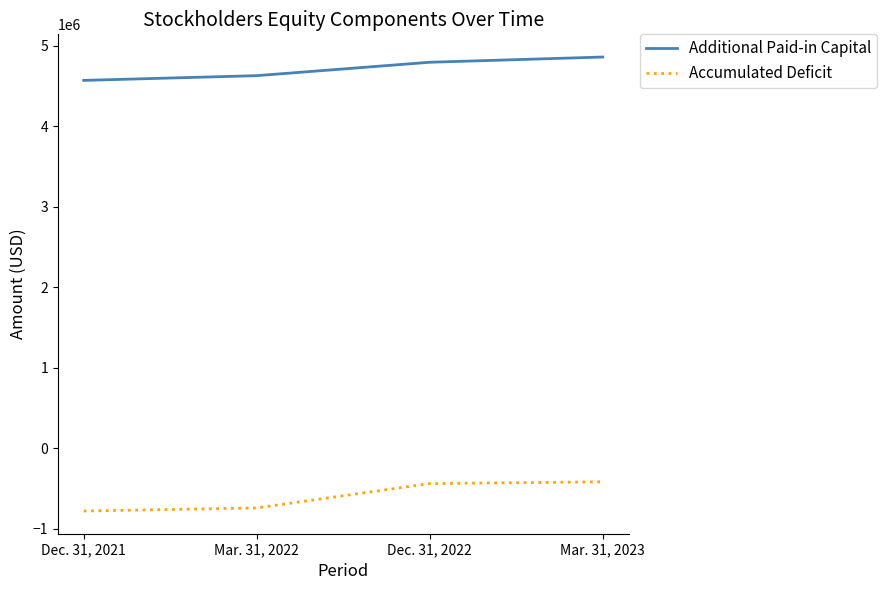

The value of Additional Paid-in Capital at Dec. 31, 2022 is 7509183. True or false?

False